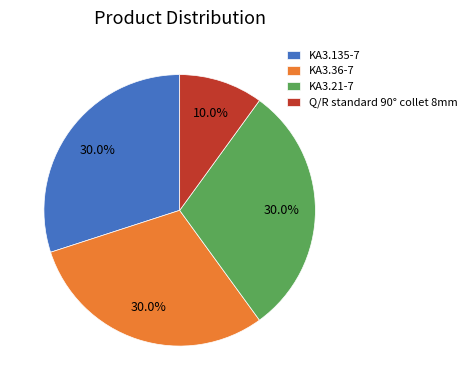

What percentage is NOT represented by KA3.135-7?

70.0%